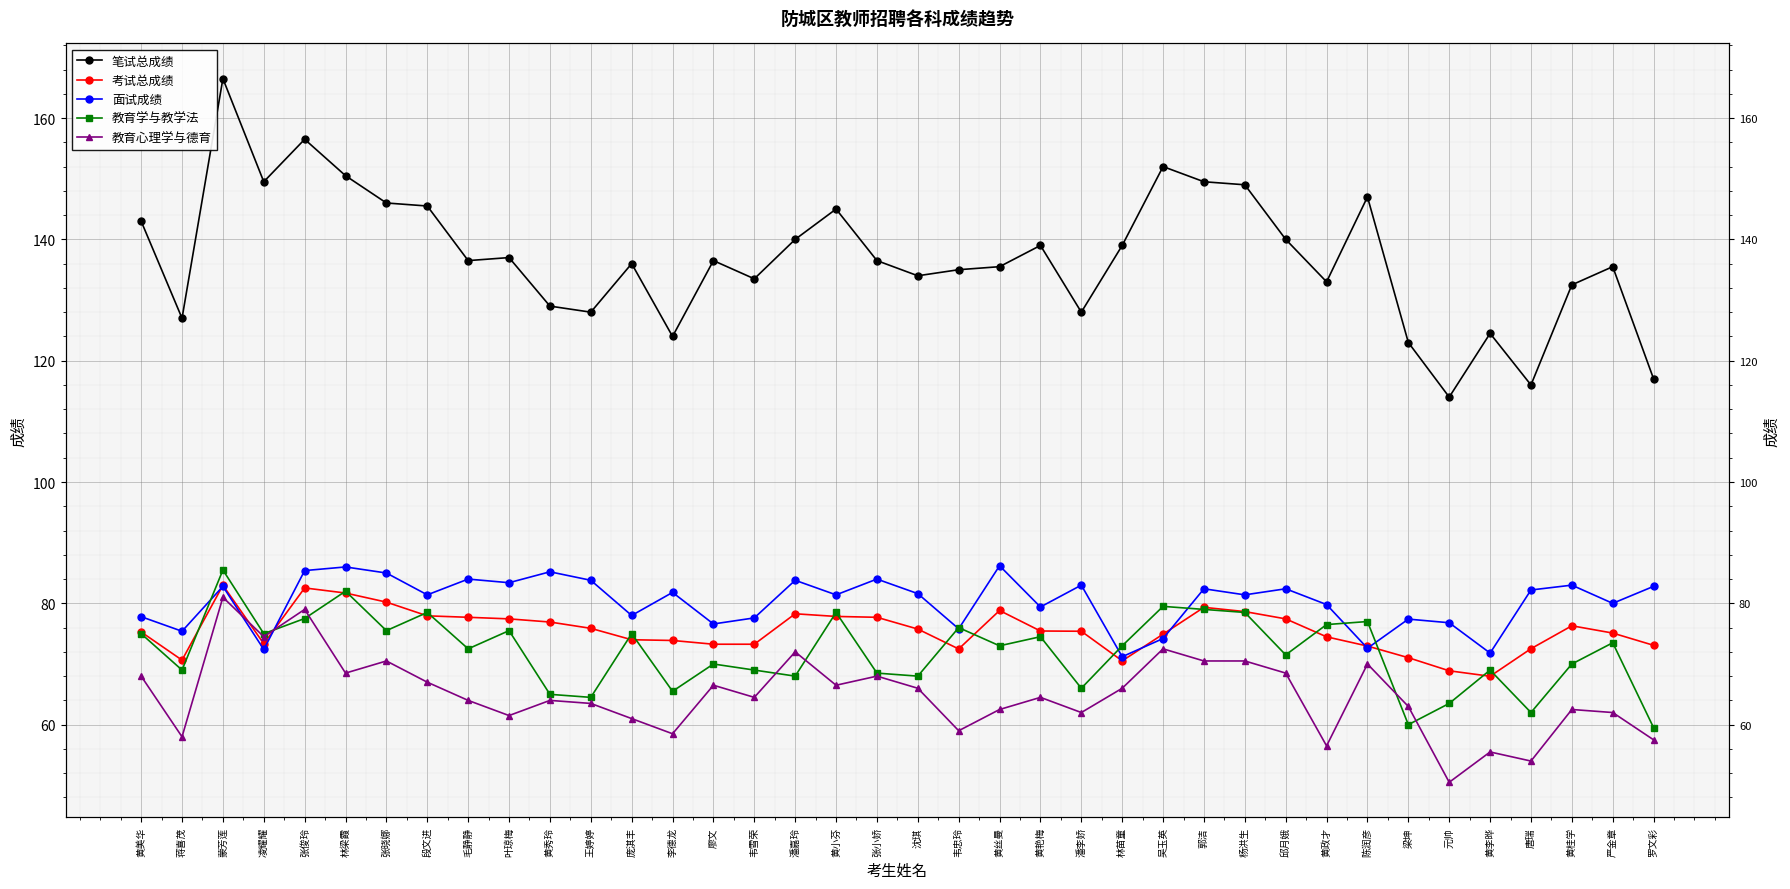

True or false: 笔试总成绩 and 面试成绩 cross at least once.

False